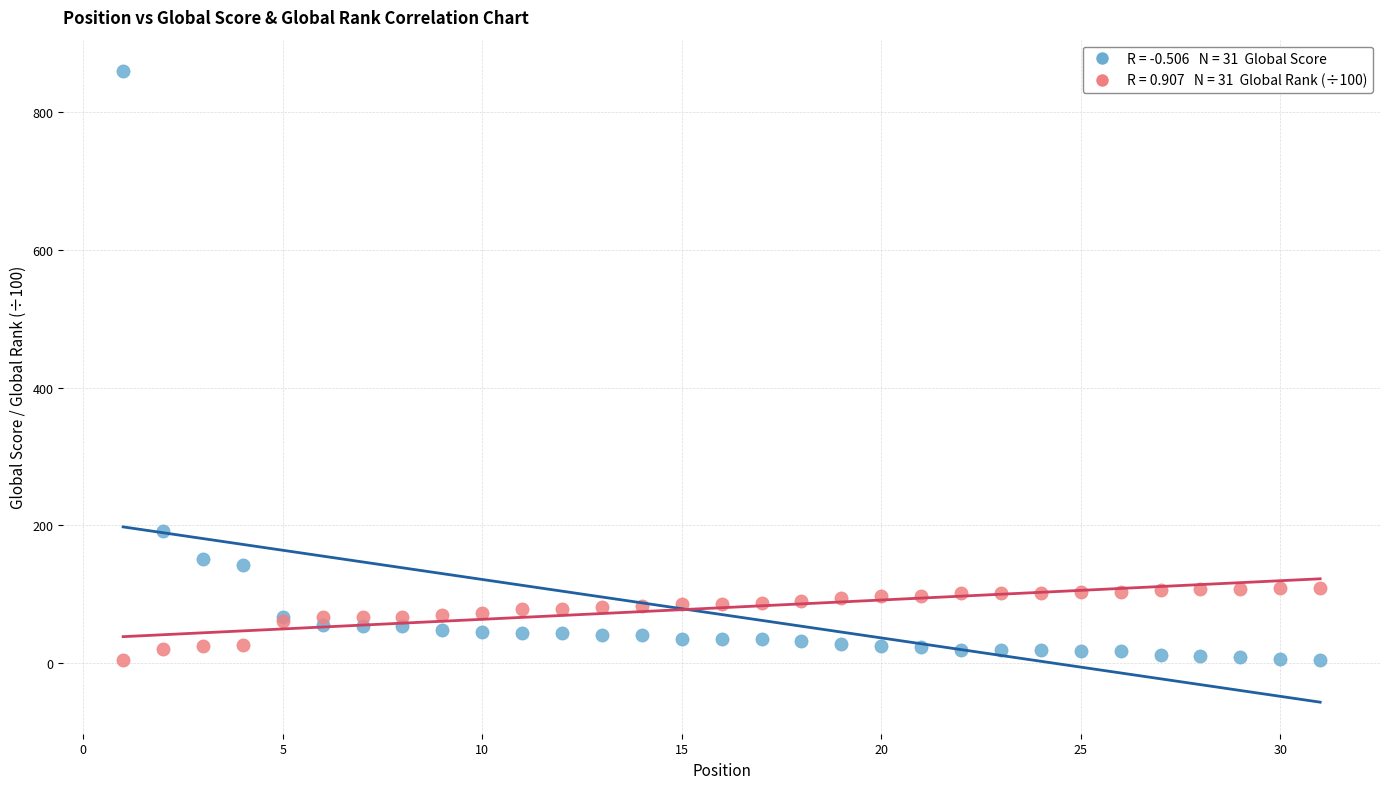

Across all series, what Y value is closest to 431?

191.0